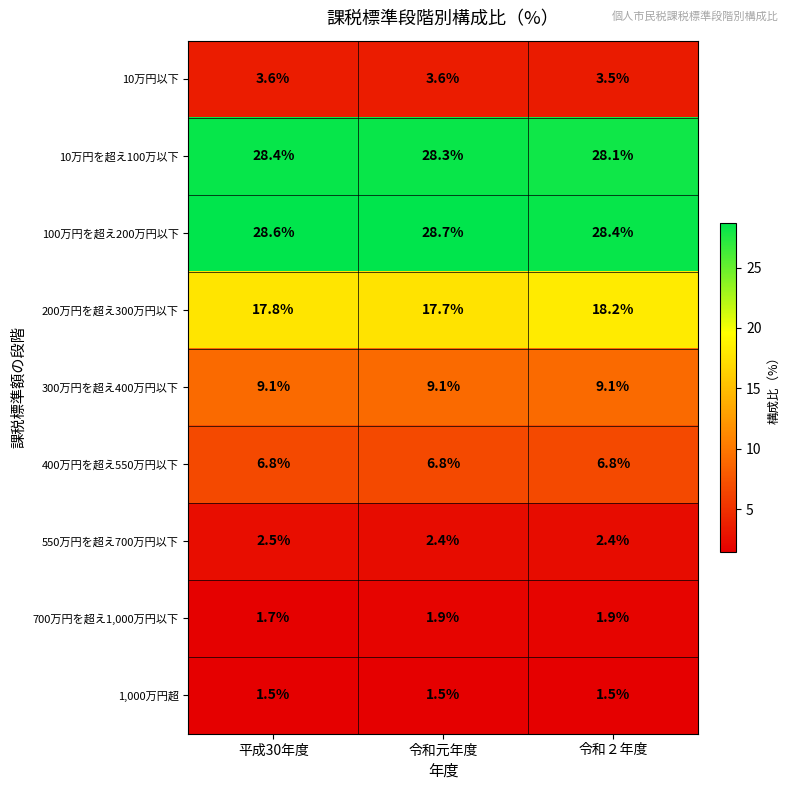

Which series has the widest spread of values?

200万円を超え300万円以下